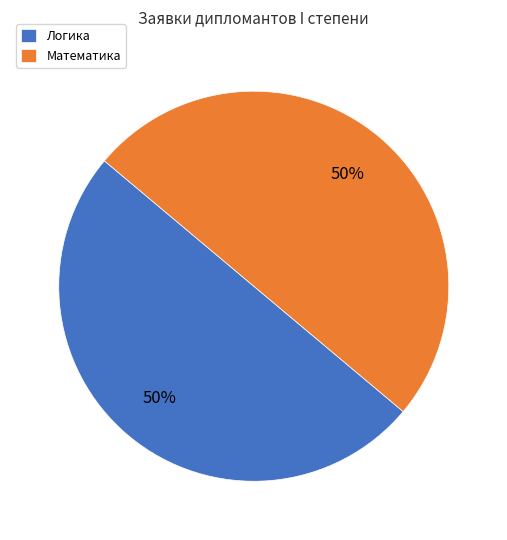

What is the ratio of the value at Логика to the value at Математика?

1.0